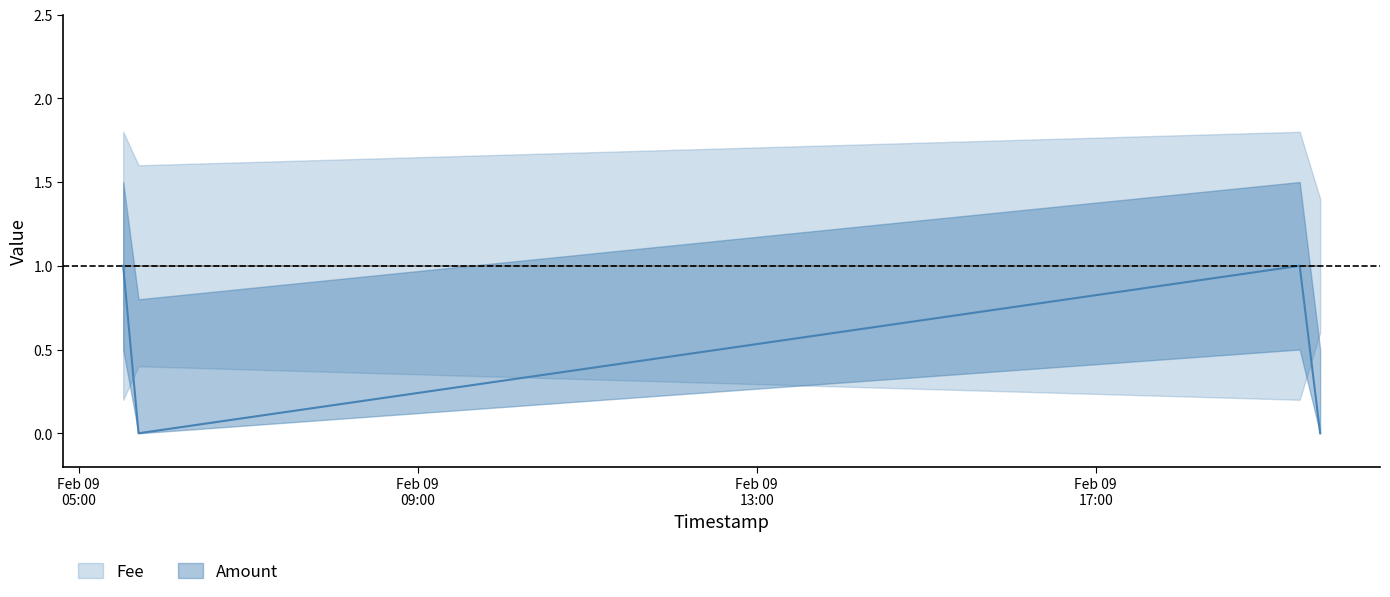

How many points are higher than both their immediate neighbors (excluding endpoints)?

1